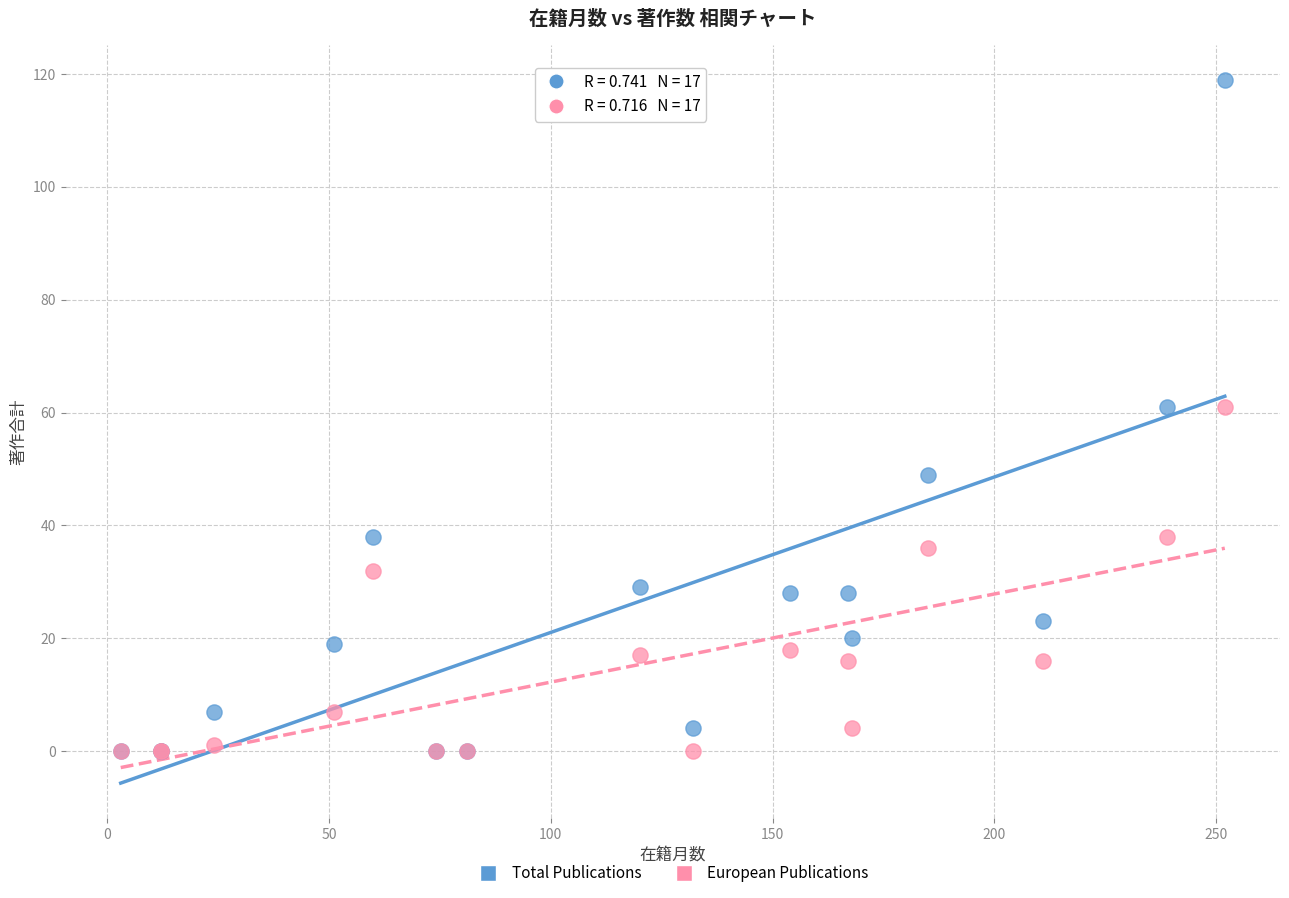

What are all the series names shown in the legend?

Total Publications, European Publications